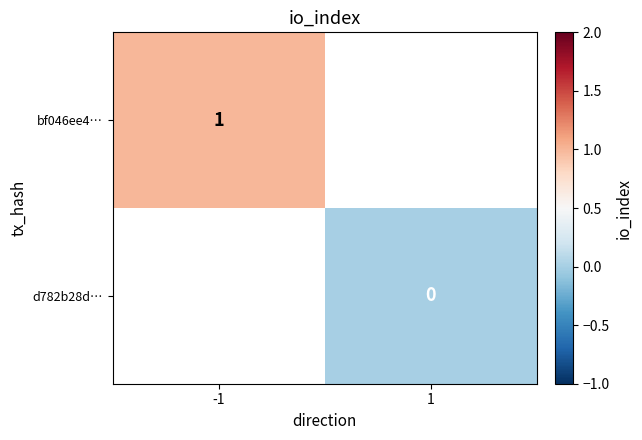

What is the maximum value shown in the chart?

1.0